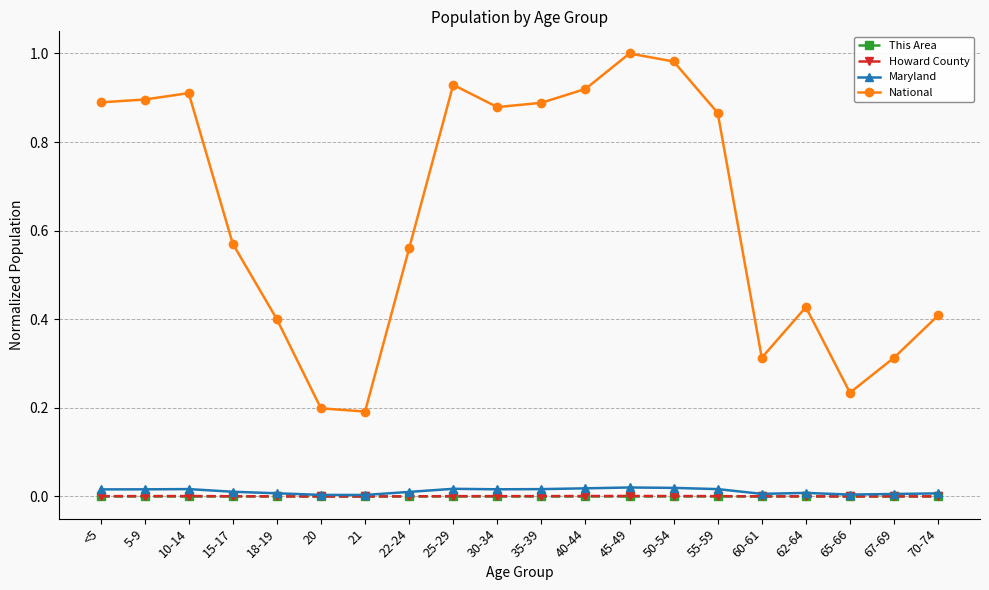

Does the chart display data point markers on the line(s)?

Yes